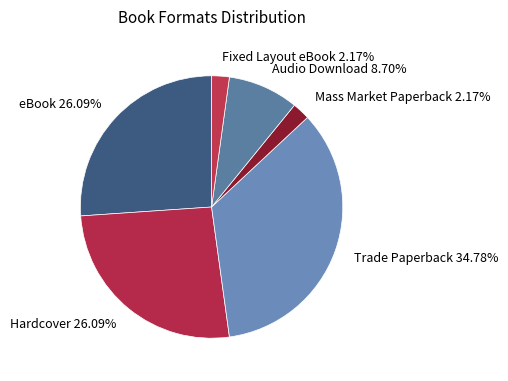

Does any single category account for the majority?

No